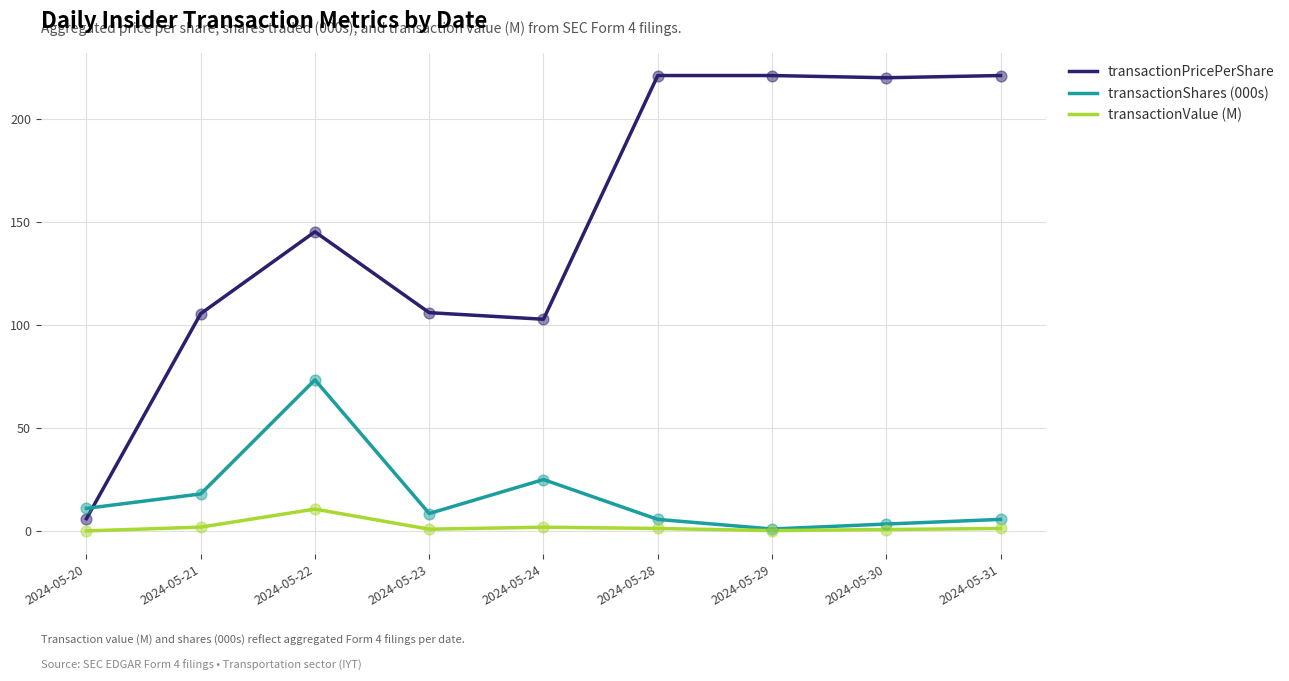

Which series has the largest range (max minus min)?

transactionPricePerShare